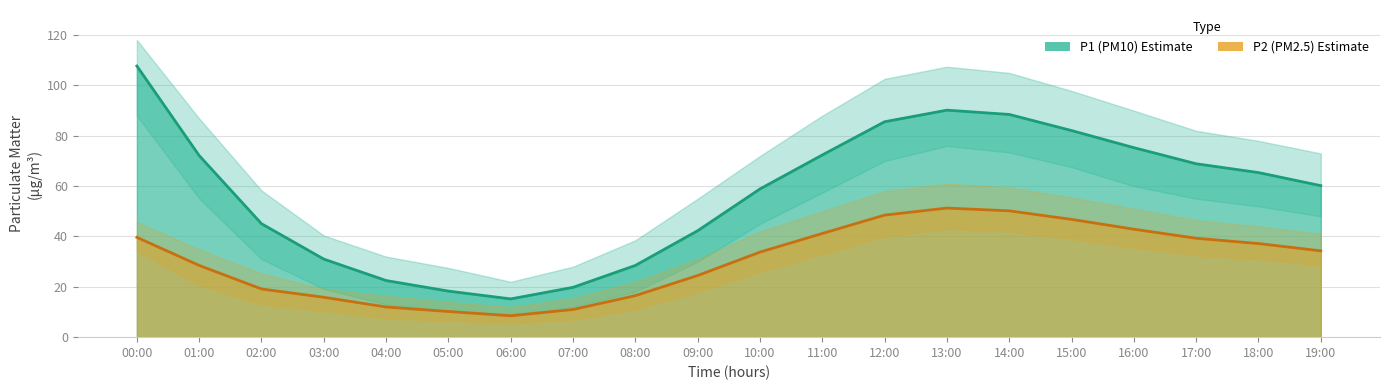

What is the maximum value shown in the chart?

118.1